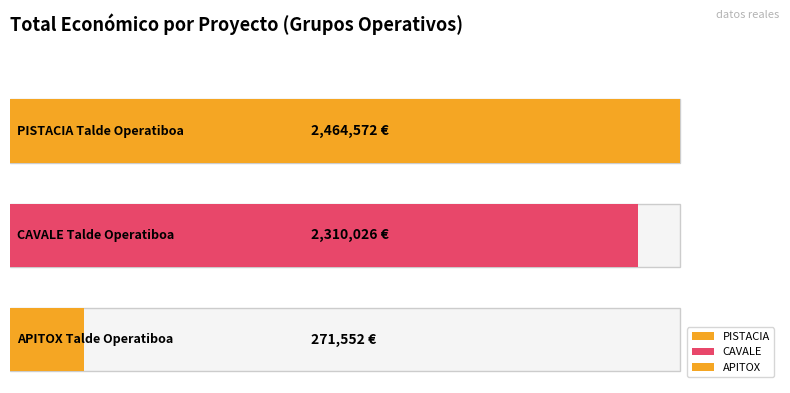

List the labels in order of value, smallest first.

APITOX, CAVALE, PISTACIA